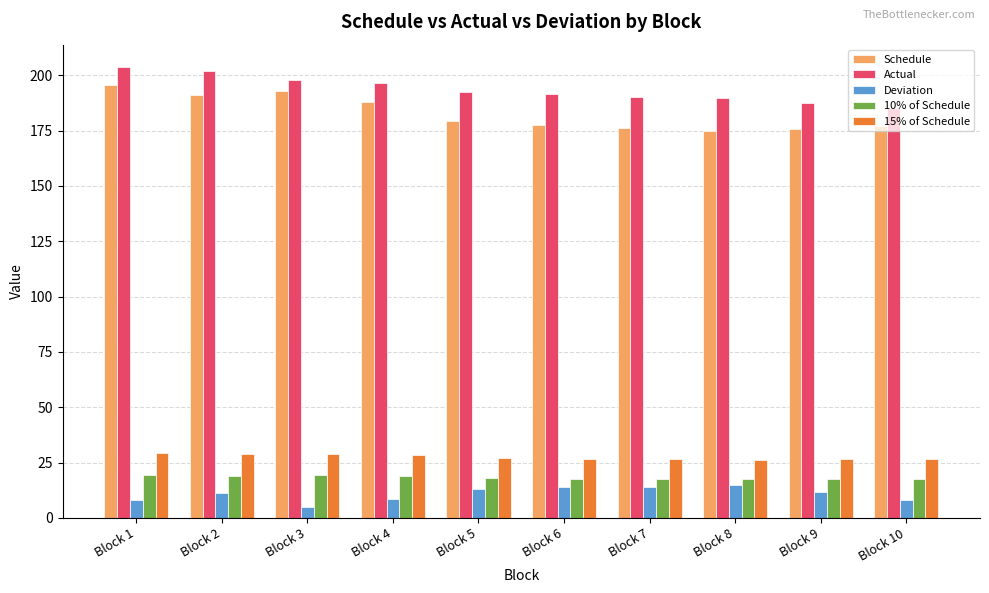

At how many categories does at least one series exceed 80?

10